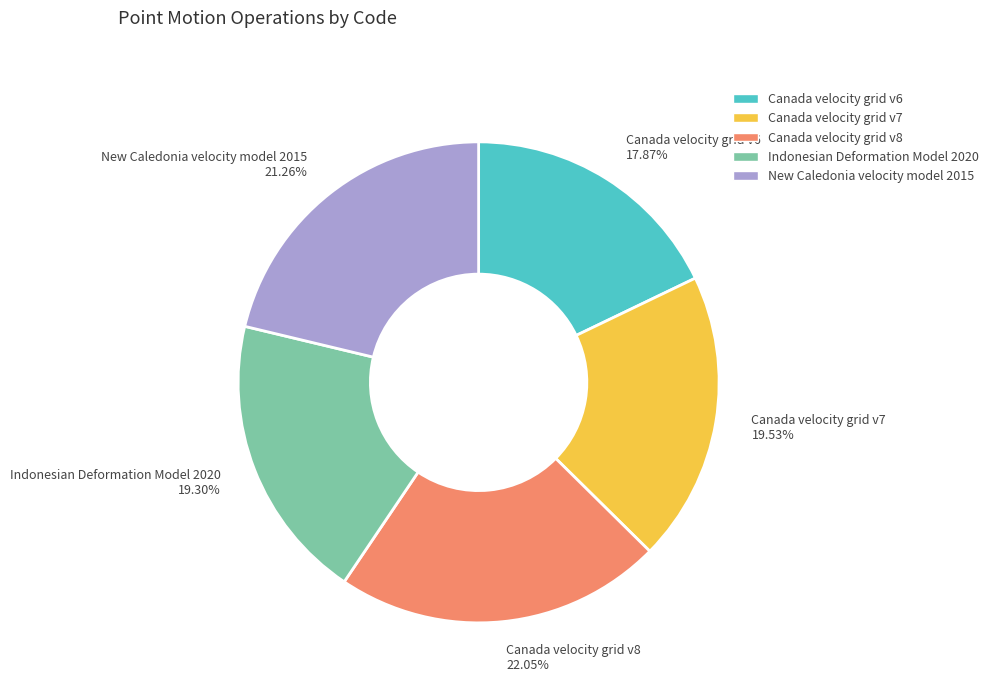

To the nearest percent, what portion does Indonesian Deformation Model 2020 represent?

19%